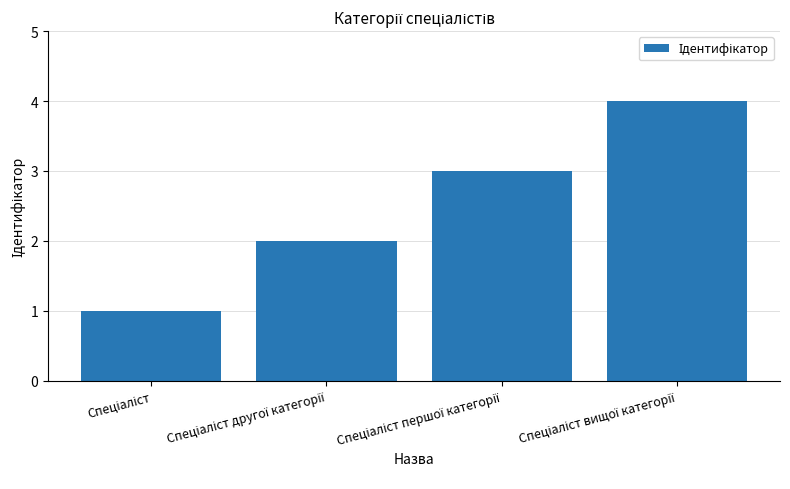

What is the difference between the second highest and second lowest values?

1